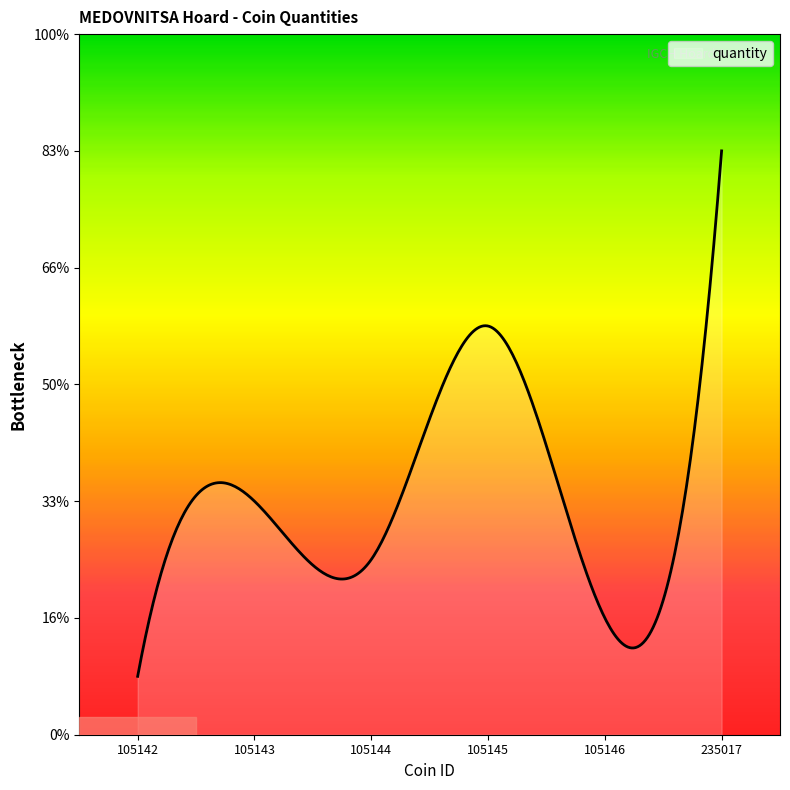

Does the chart display data point markers on the line(s)?

No